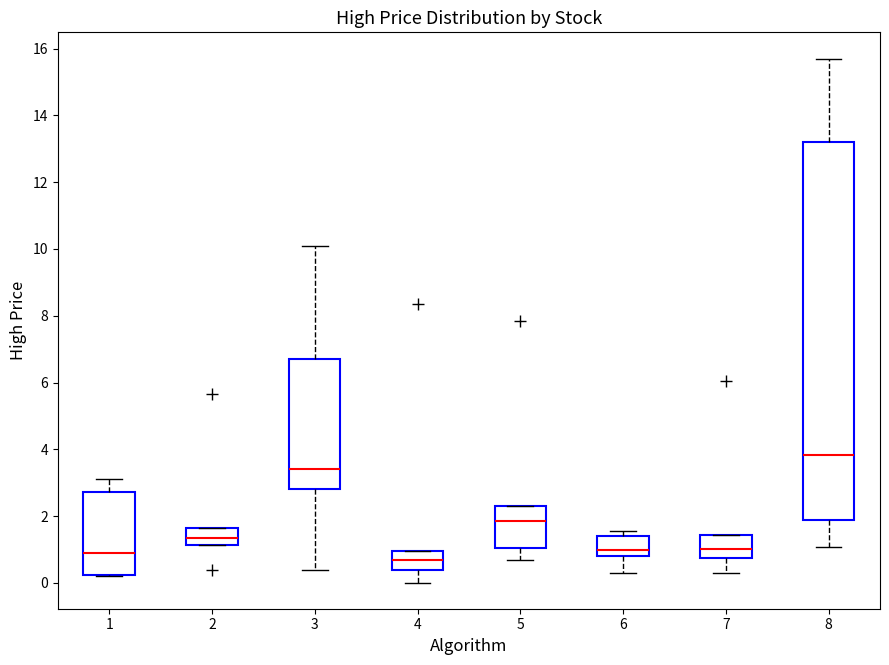

Reading left to right, read every box against the y-axis: the position of its median line, the range the box covers, and the ends of its whiskers. The values are not printed on the chart, so give them approximately, as read against the axis.

1: median 1.0, box 0.2 to 2.8, whiskers 0.2 to 3.2
2: median 1.4, box 1.2 to 1.6, whiskers 1.2 to 1.6
3: median 3.4, box 2.8 to 6.6, whiskers 0.4 to 10.2
4: median 0.6, box 0.4 to 1.0, whiskers 0.0 to 1.0
5: median 1.8, box 1.0 to 2.4, whiskers 0.8 to 2.4
6: median 1.0, box 0.8 to 1.4, whiskers 0.2 to 1.6
7: median 1.0, box 0.8 to 1.4, whiskers 0.4 to 1.4
8: median 3.8, box 1.8 to 13.2, whiskers 1.0 to 15.8